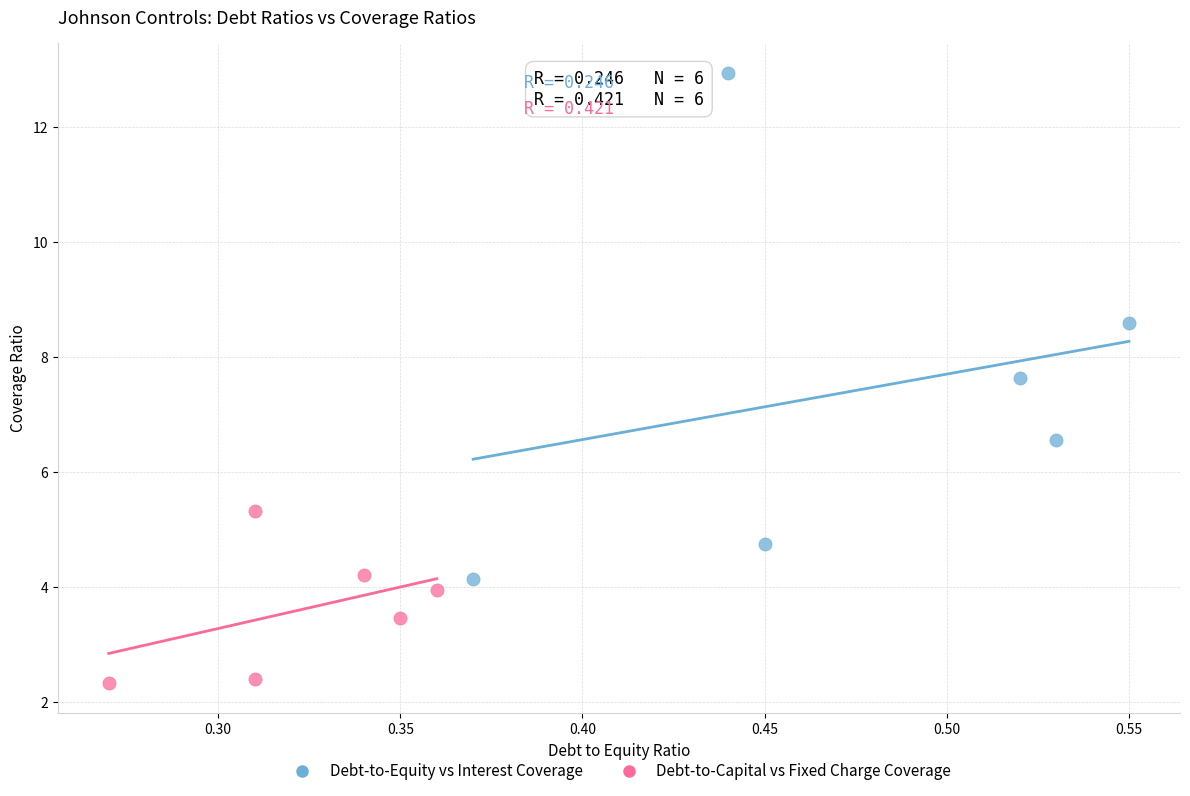

Which series reaches the minimum Y coordinate?

Debt-to-Capital vs Fixed Charge Coverage